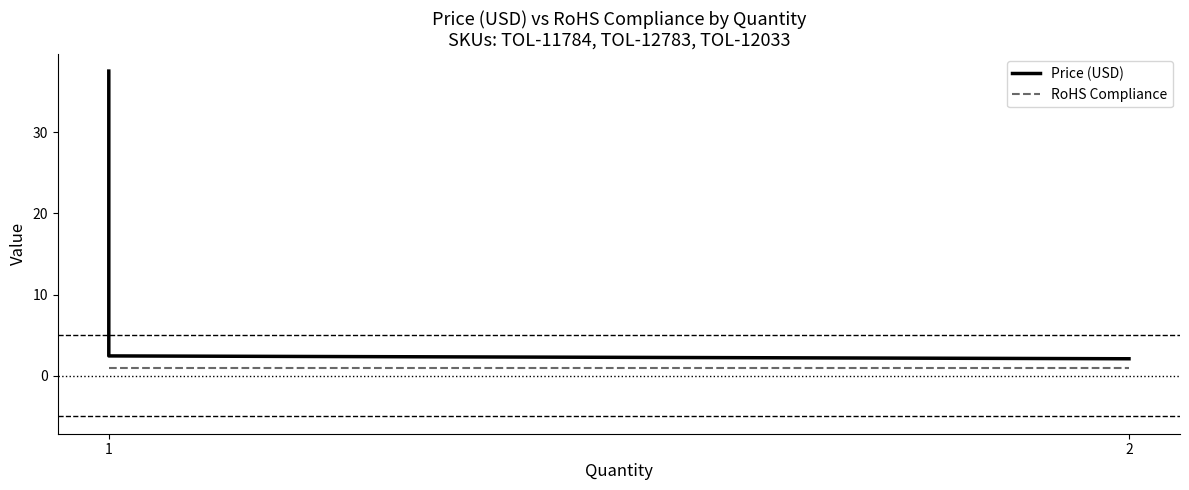

Which category has the lowest value in the RoHS Compliance series?

1